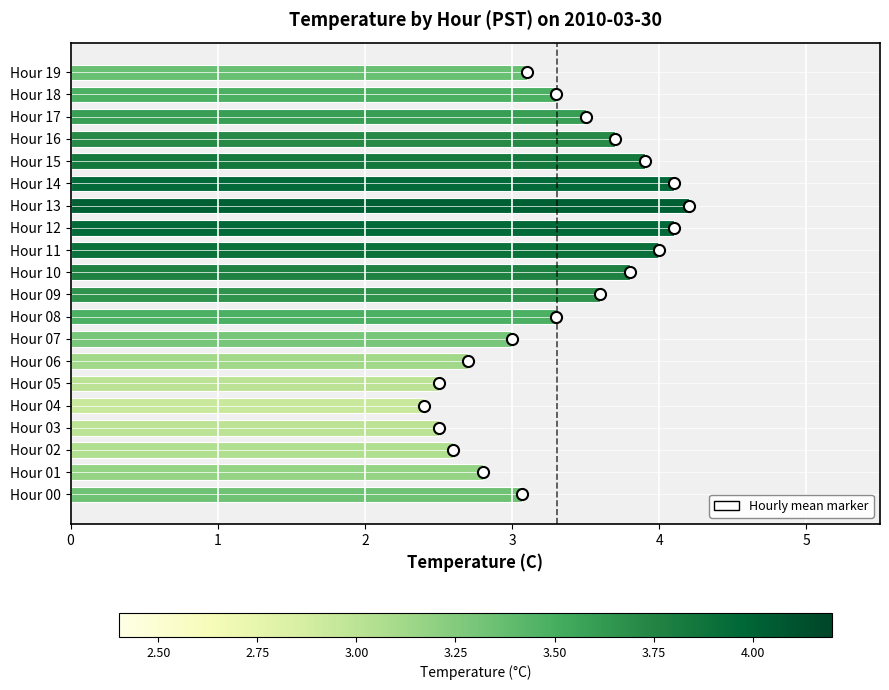

At which category does the chart reach its peak across all series?

Hour 13